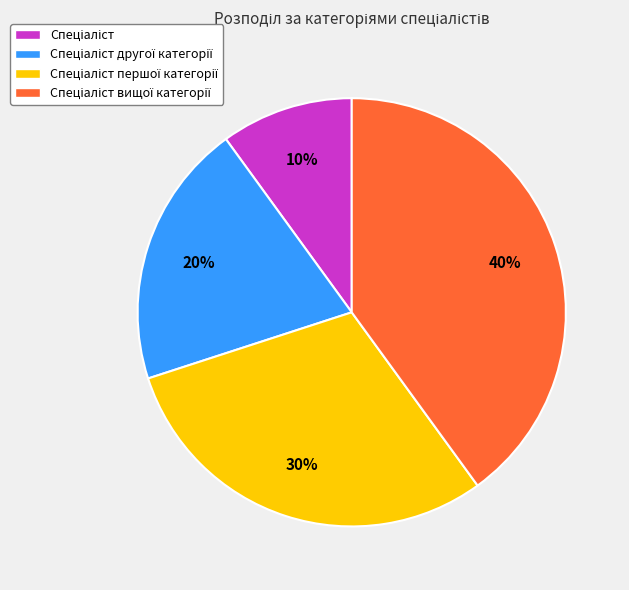

Is there any slice that represents more than half of the pie?

No